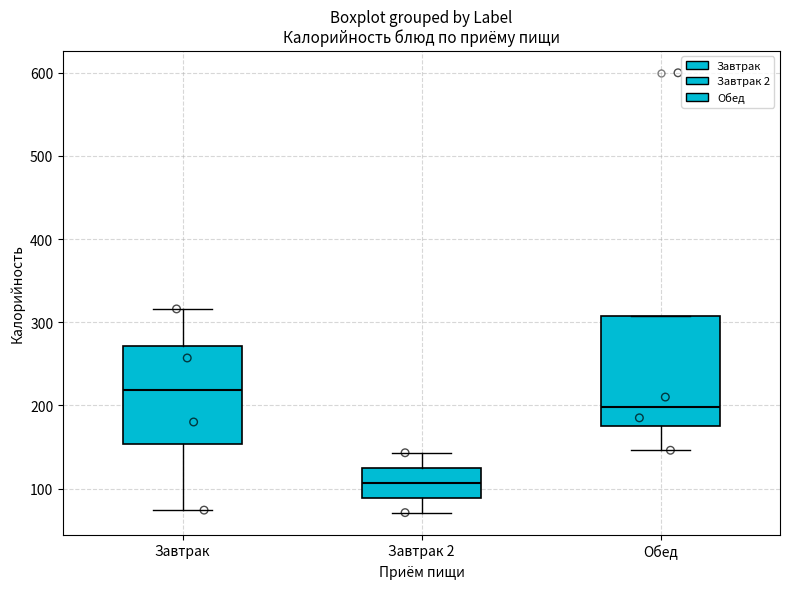

Comparing the boxes themselves (not the whiskers), which one is the tallest?

Обед